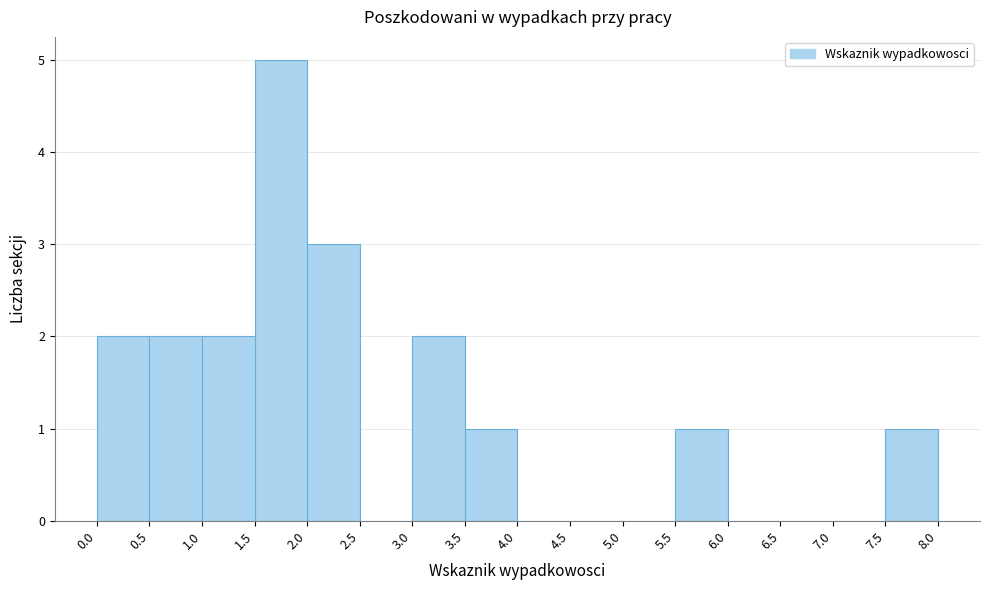

Reading left to right, list every bar in this chart as the range it spans on the x-axis followed by its height. The values are not printed on the chart, so give them approximately, as read against the axis.

0.0 to 0.5: 2
0.5 to 1.0: 2
1.0 to 1.5: 2
1.5 to 2.0: 5
2.0 to 2.5: 3
2.5 to 3.0: 0
3.0 to 3.5: 2
3.5 to 4.0: 1
4.0 to 4.5: 0
4.5 to 5.0: 0
5.0 to 5.5: 0
5.5 to 6.0: 1
6.0 to 6.5: 0
6.5 to 7.0: 0
7.0 to 7.5: 0
7.5 to 8.0: 1